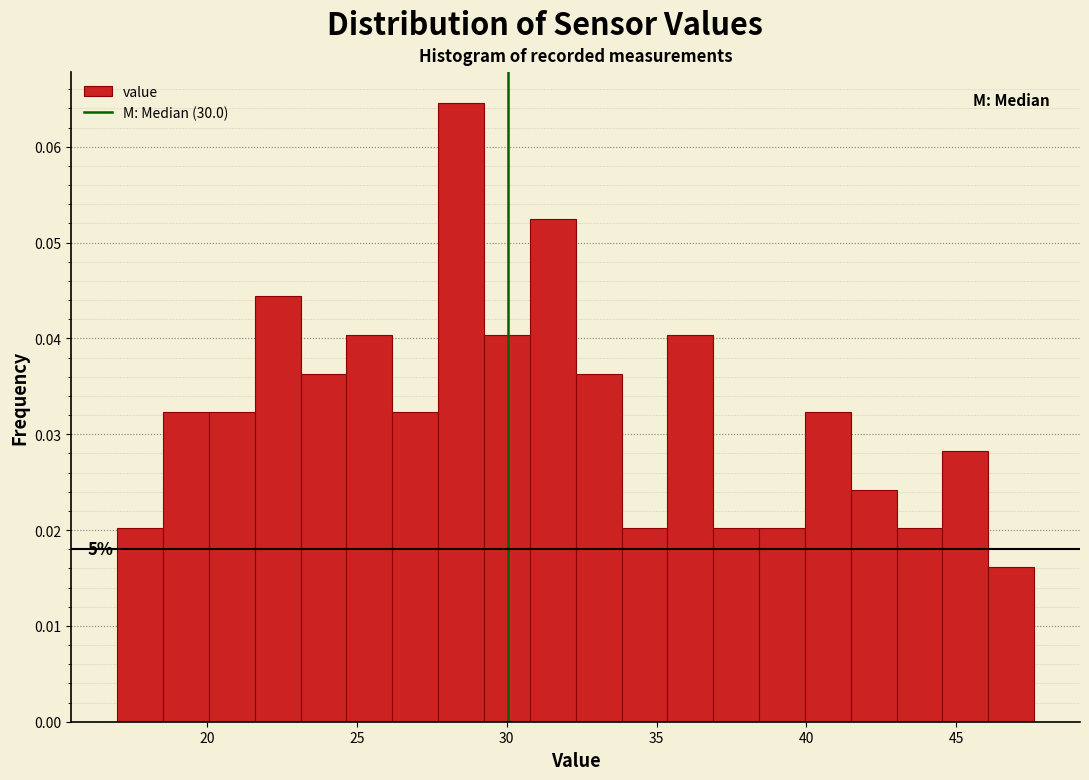

Read against the x-axis, roughly where is the centre of the tallest bar?

28.5